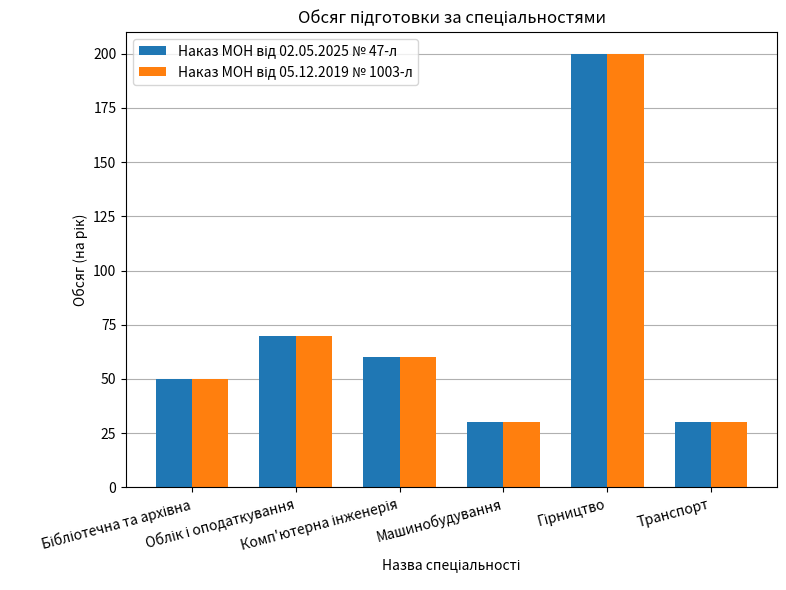

How many categories are shown in the chart?

6